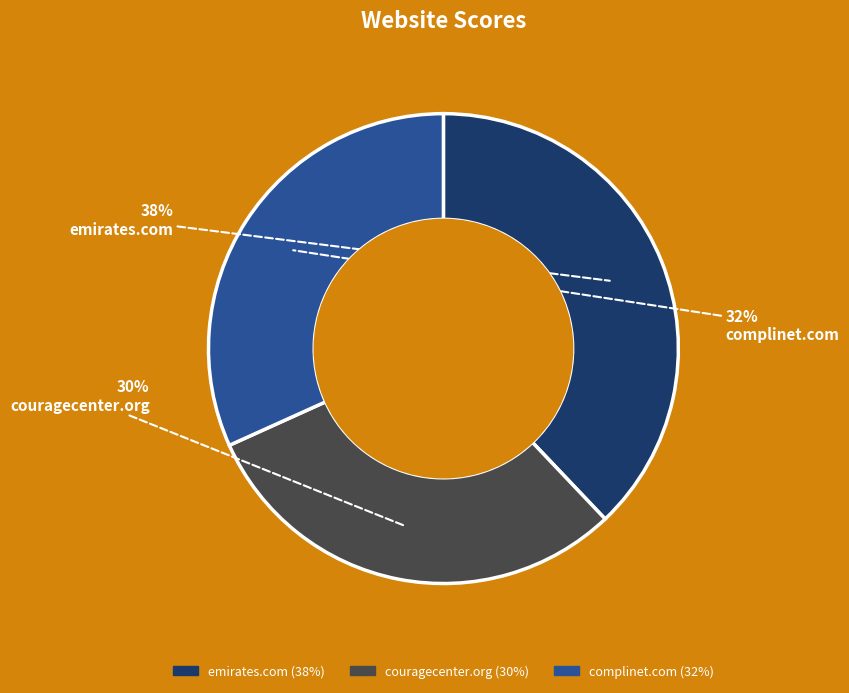

Rank the categories by value from highest to lowest.

emirates.com, complinet.com, couragecenter.org